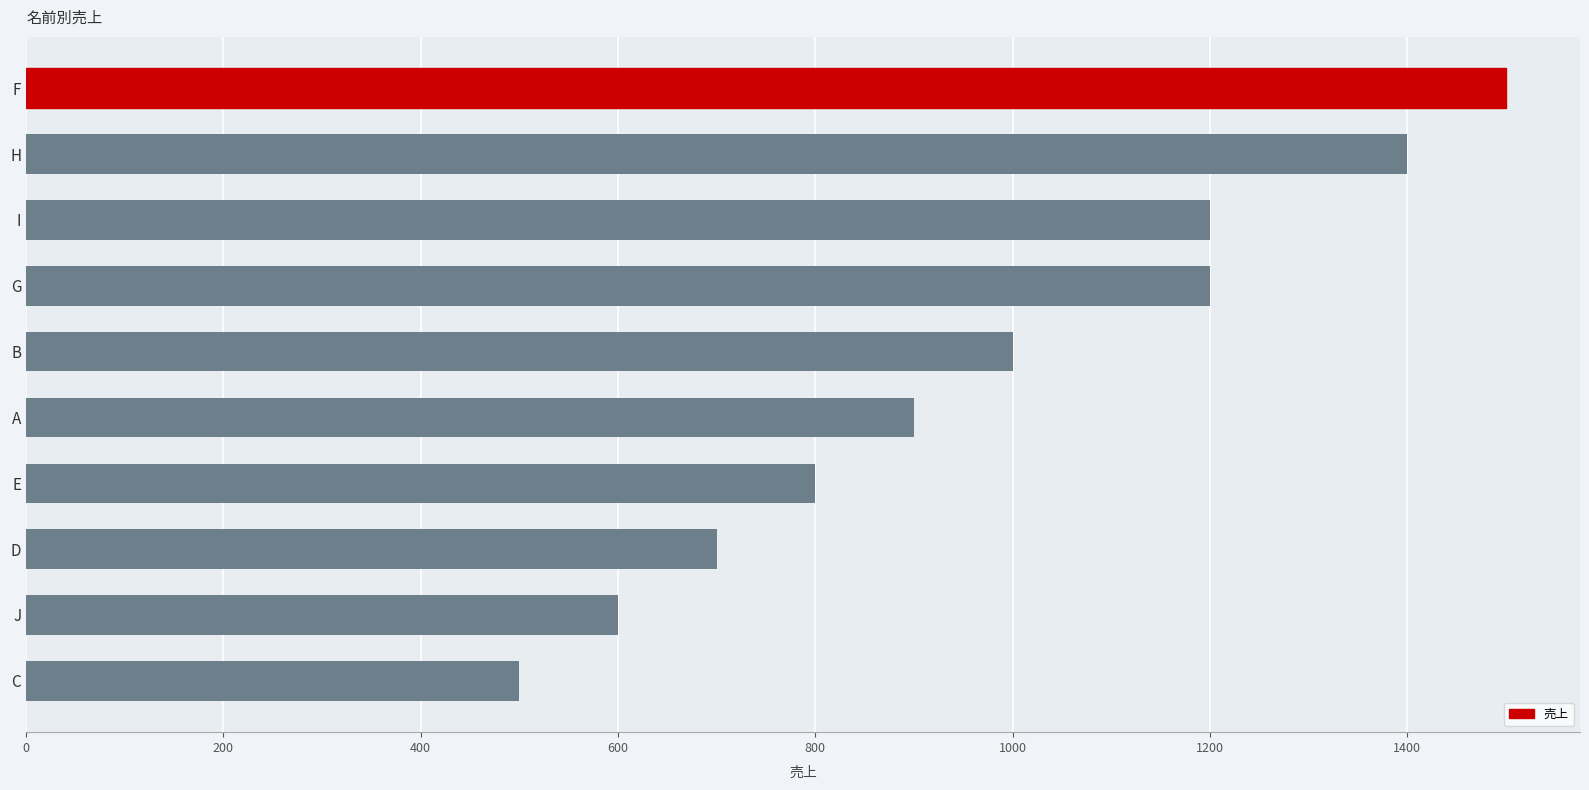

What is the difference between the second highest and second lowest values?

800